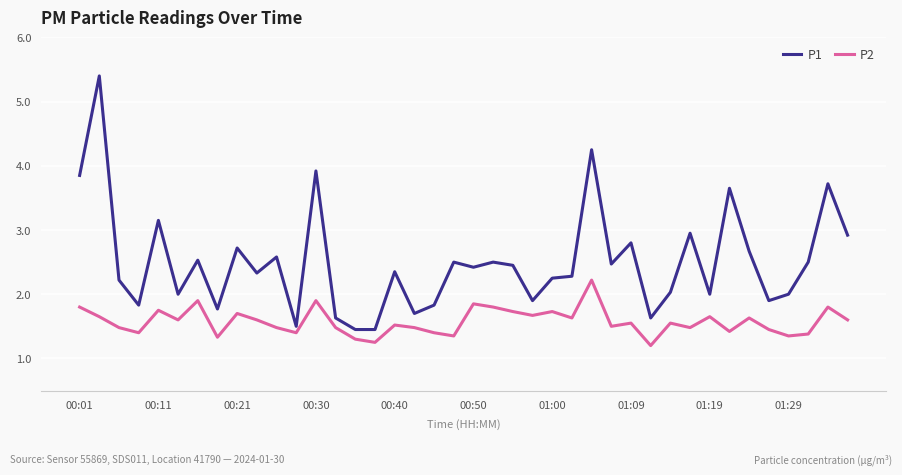

True or false: P2 and P1 cross at least once.

False